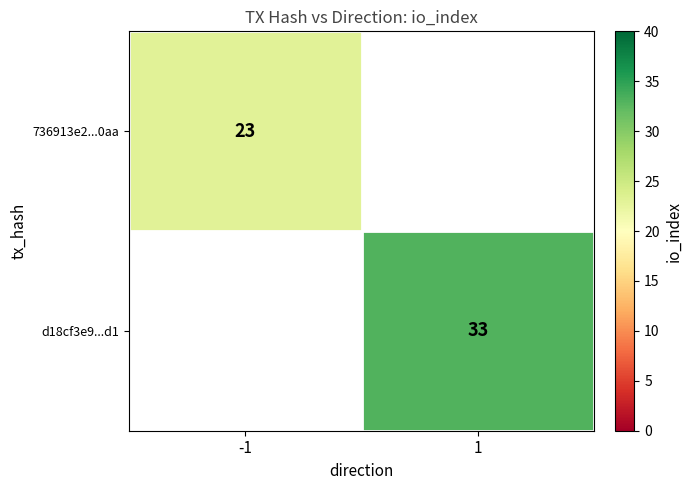

Is the value of d18cf3e9...d1 at 1 greater than the value of 736913e2...0aa at -1?

Yes